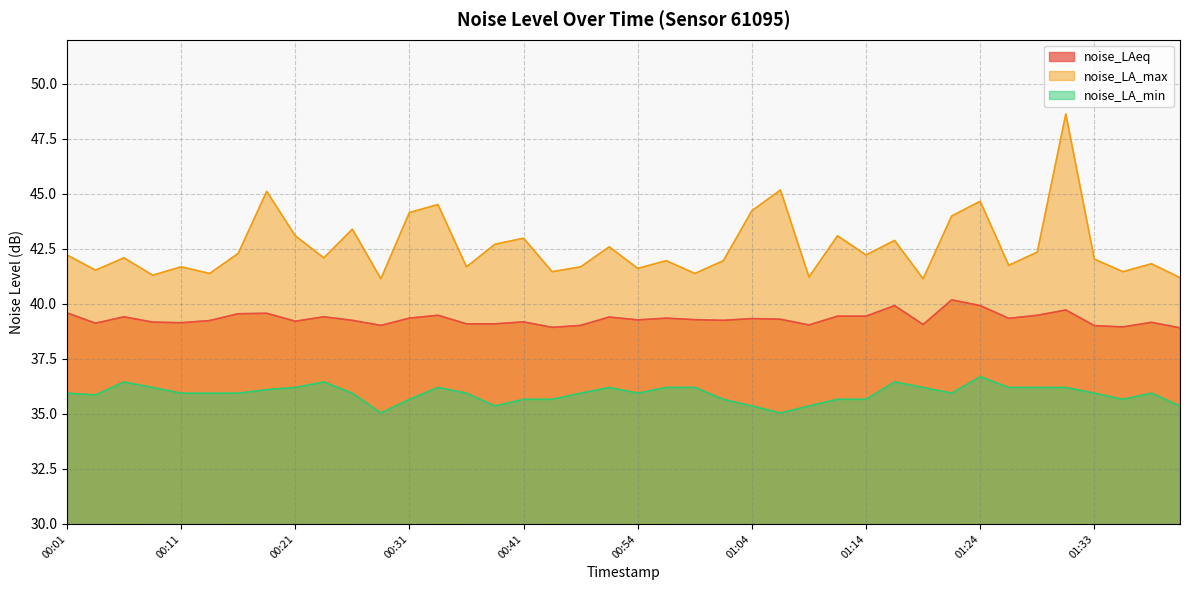

Reading right to left, extract all data points from this chart.

noise_LAeq: 38.9	39.2	39.0	39.0	39.7	39.5	39.3	39.9	40.2	39.1	39.9	39.4	39.4	39.0	39.3	39.3	39.2	39.3	39.4	39.3	39.4	39.0	38.9	39.2	39.1	39.1	39.5	39.4	39.0	39.2	39.4	39.2	39.6	39.5	39.2	39.1	39.2	39.4	39.1	39.6
noise_LA_max: 41.2	41.8	41.5	42.0	48.6	42.4	41.8	44.7	44.0	41.1	42.9	42.2	43.1	41.2	45.2	44.2	42.0	41.4	42.0	41.6	42.6	41.7	41.5	43.0	42.7	41.7	44.5	44.1	41.1	43.4	42.1	43.1	45.1	42.3	41.4	41.7	41.3	42.1	41.5	42.2
noise_LA_min: 35.4	35.9	35.7	35.9	36.2	36.2	36.2	36.7	35.9	36.2	36.5	35.7	35.7	35.4	35.0	35.4	35.7	36.2	36.2	35.9	36.2	35.9	35.7	35.7	35.4	35.9	36.2	35.7	35.0	35.9	36.5	36.2	36.1	35.9	35.9	35.9	36.2	36.5	35.9	35.9